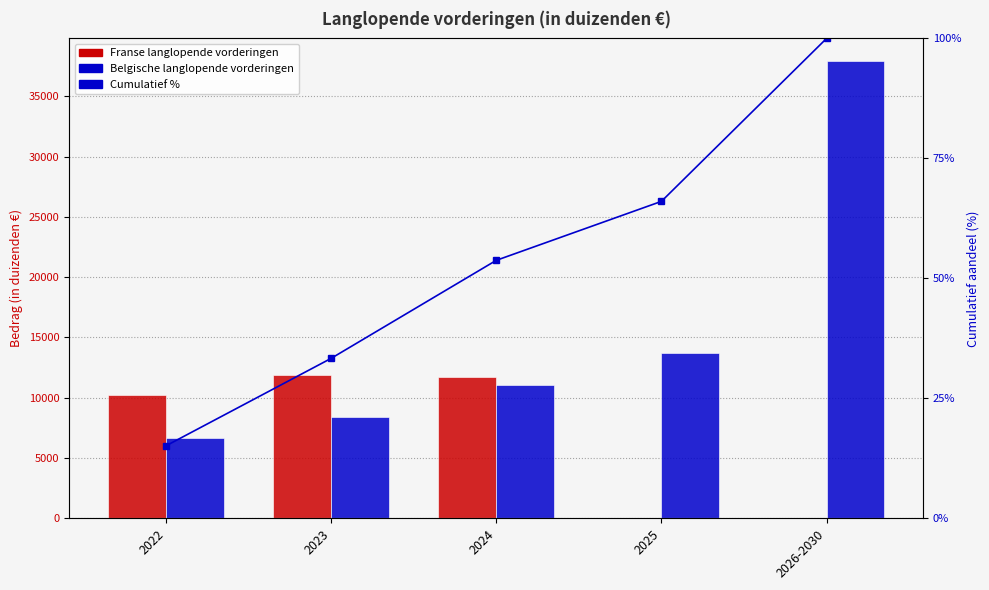

The Belgische langlopende vorderingen series shows 18418.8 at 2024. True or false?

False